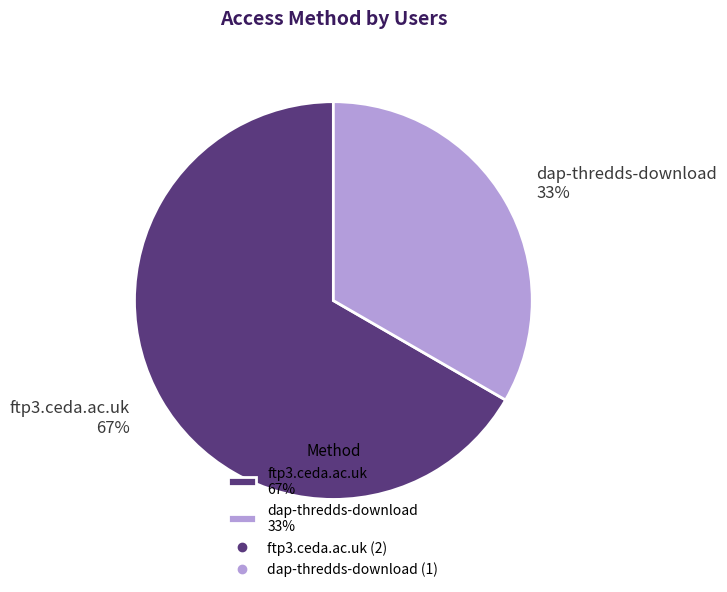

Rank the categories by value from lowest to highest.

dap-thredds-download, ftp3.ceda.ac.uk